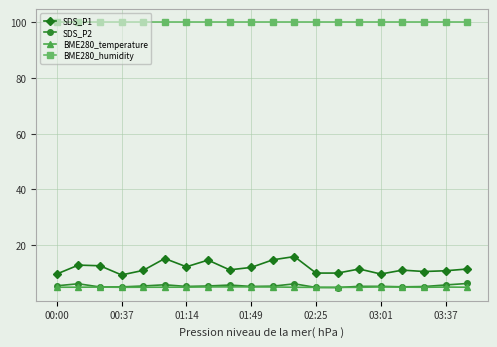

What is the value of the BME280_humidity point at the 3rd from the left?

100.0